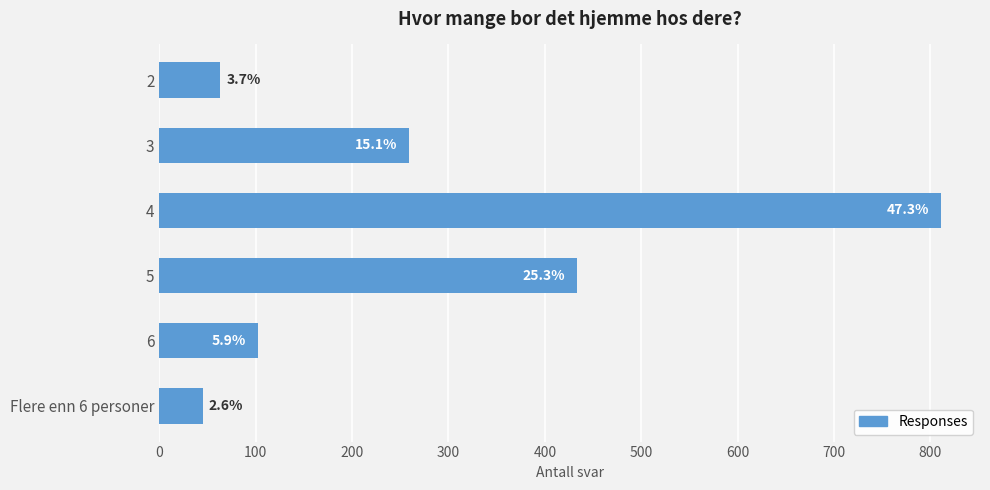

What is the maximum value shown in the chart?

811